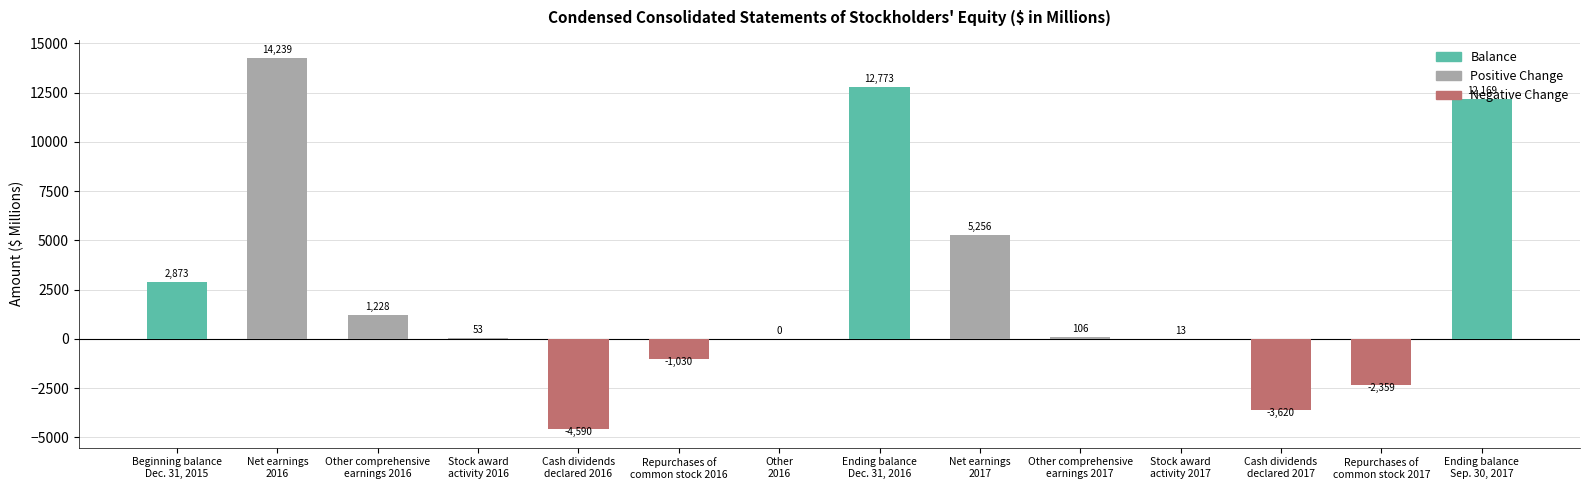

What is the difference between the values at Stock award
activity 2017 and Net earnings
2016?

14226